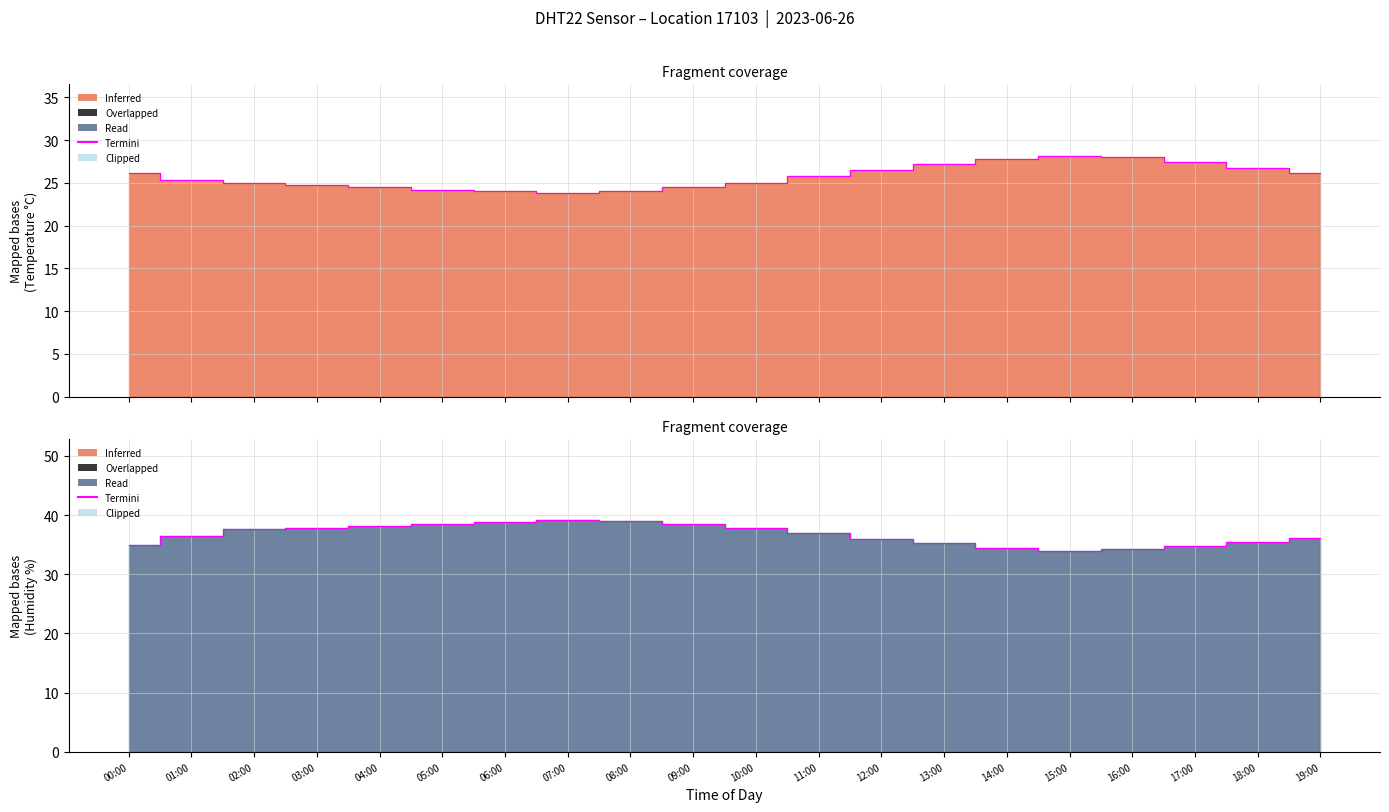

At 01:00, list the series in order from smallest to largest.

temperature, humidity